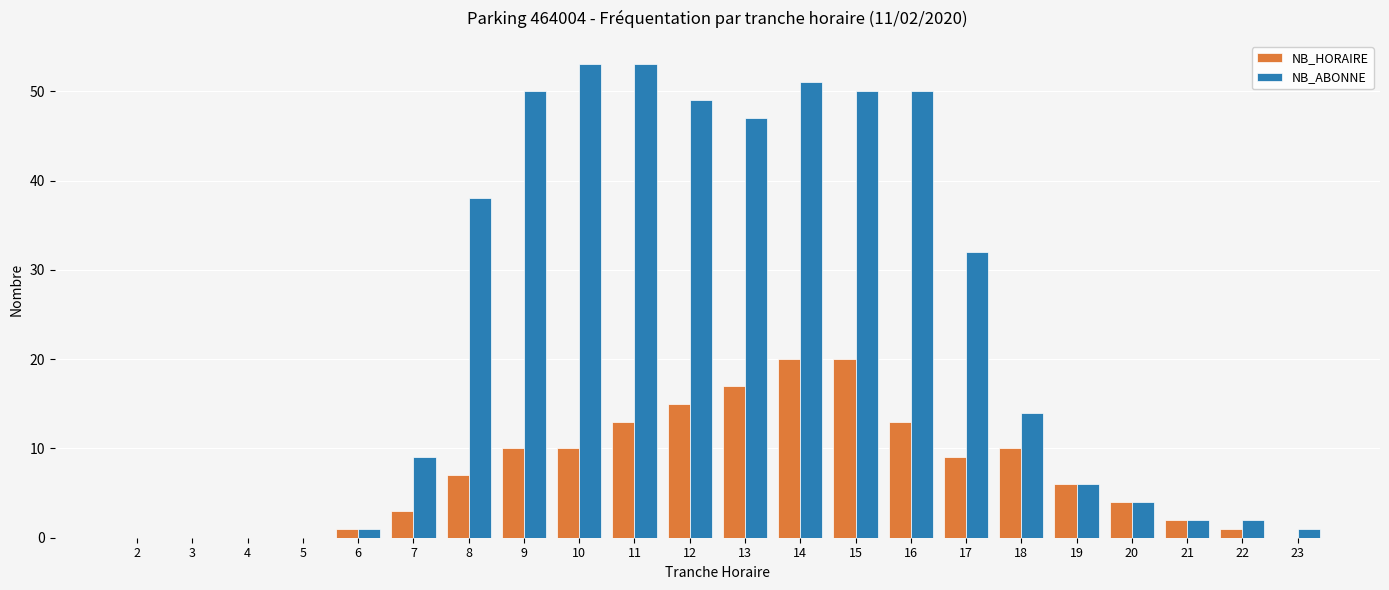

What is the greatest value displayed?

53